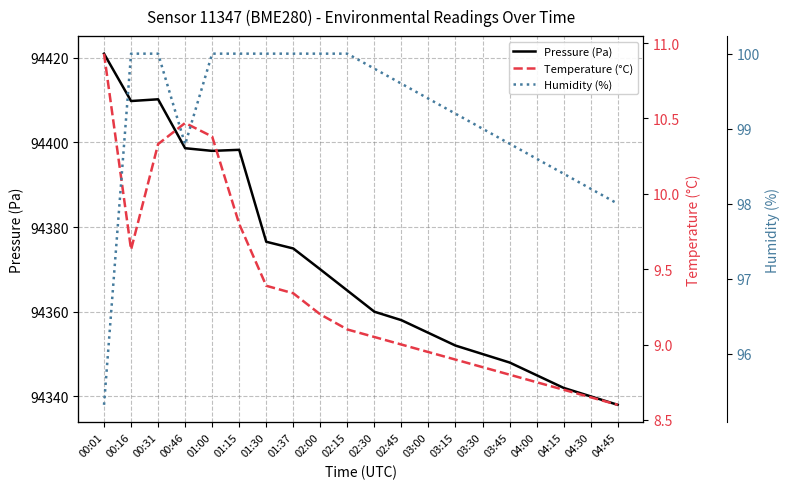

Which label corresponds to the largest value in the chart?

00:01